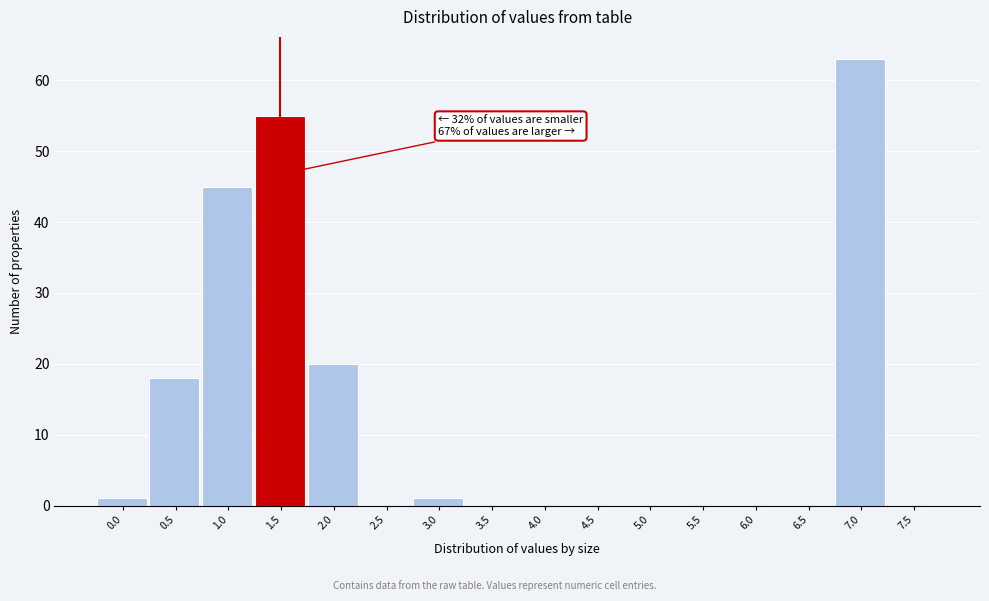

Reading left to right, what are all the values shown in this chart?

0.0=1	0.5=18	1.0=45	1.5=55	2.0=20	2.5=0	3.0=1	3.5=0	4.0=0	4.5=0	5.0=0	5.5=0	6.0=0	6.5=0	7.0=63	7.5=0